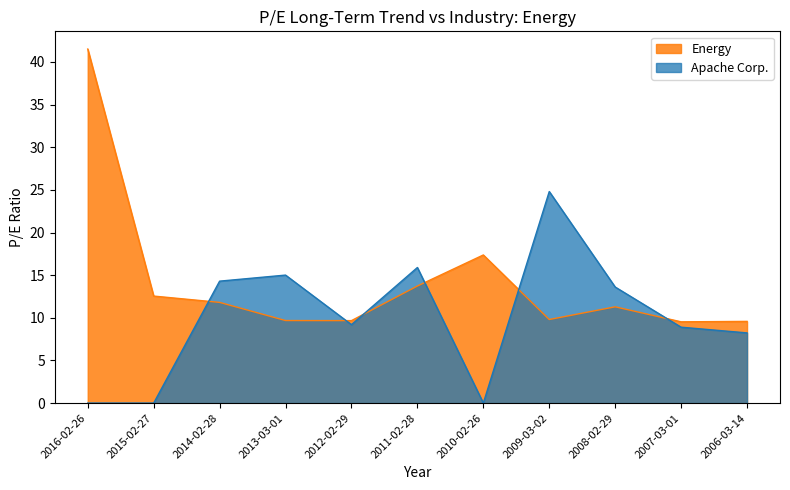

What is the spread (max minus min) of values at 2013-03-01?

5.3